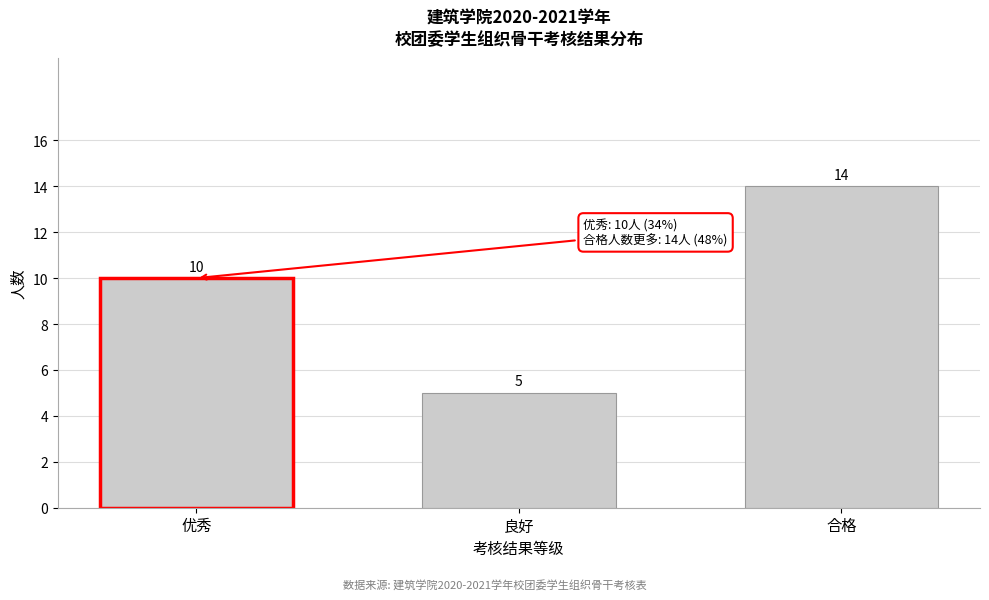

Reading right to left, extract all data points from this chart.

14	5	10